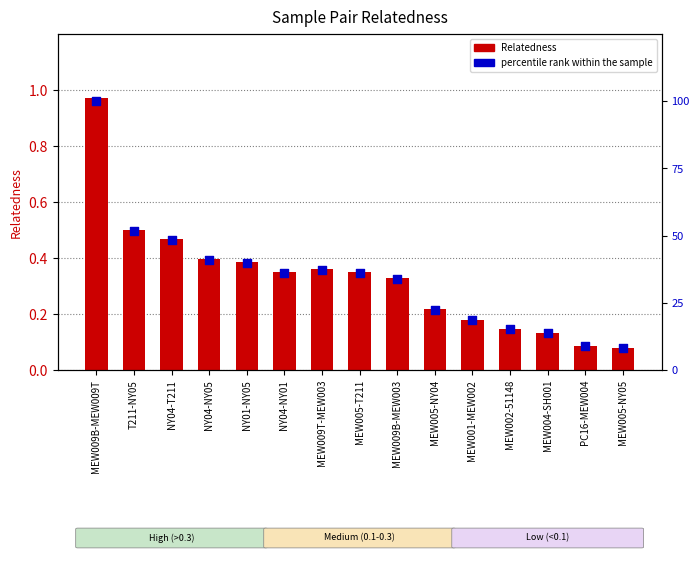

At how many categories does at least one series exceed 66?

1